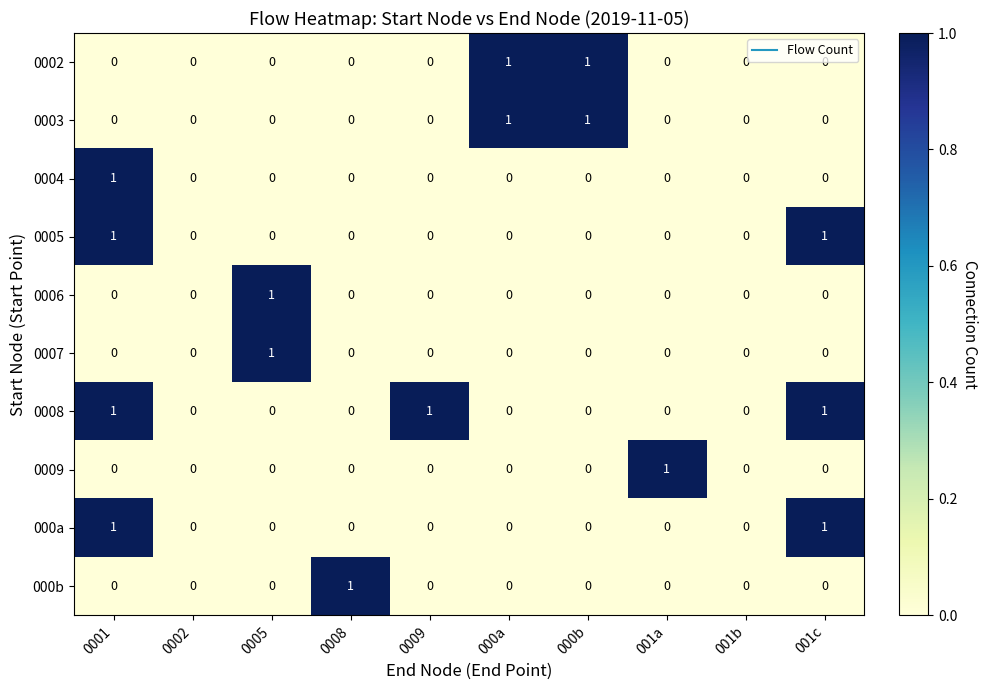

The 0004 series shows 1 at 0009. True or false?

False